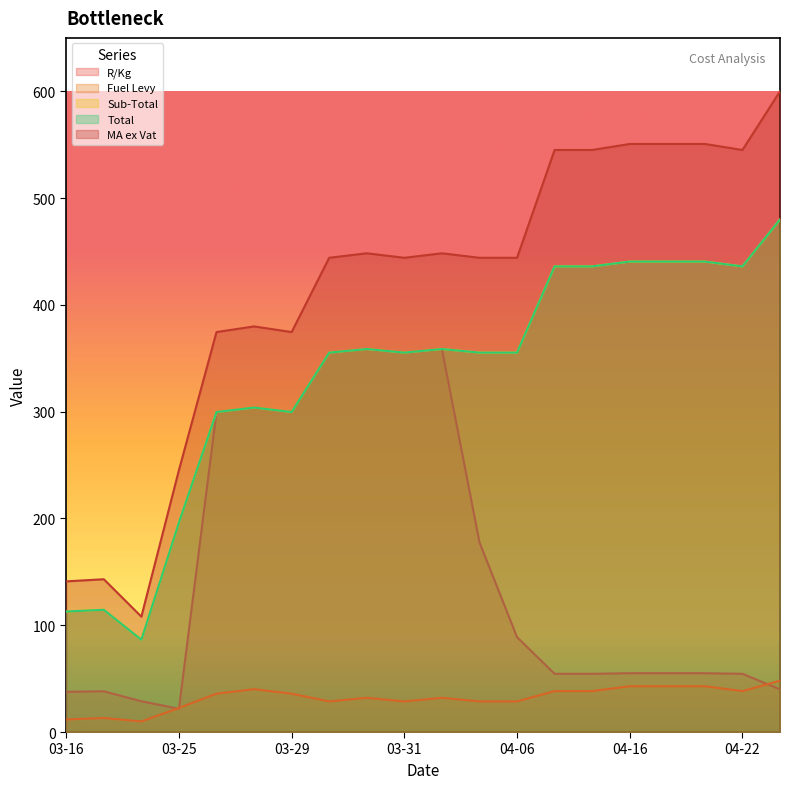

What is the difference between the maximum and minimum values in the R/Kg series?

336.8